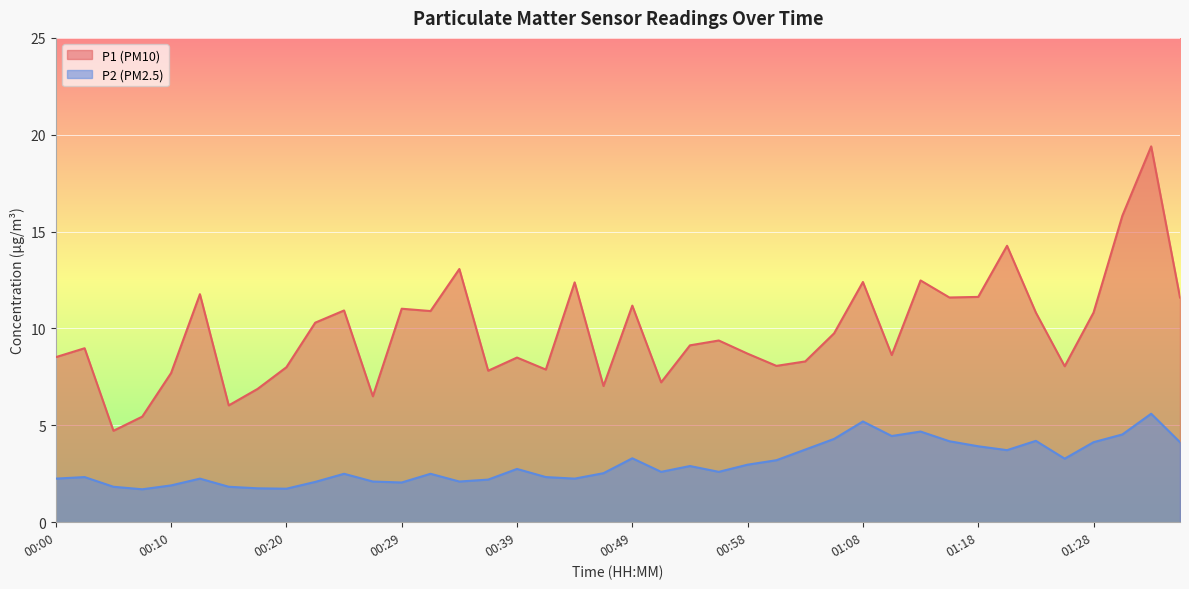

Read the P2 value at 00:34.

2.1